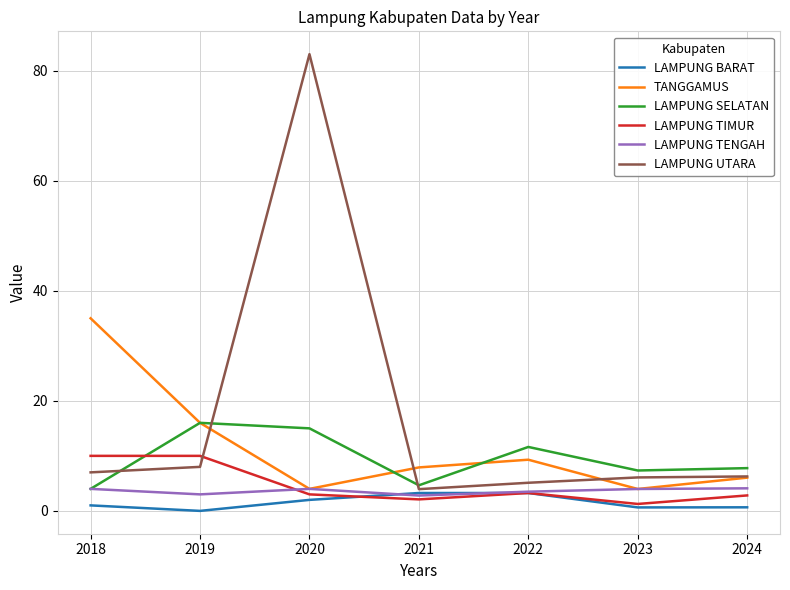

What is the spread (max minus min) of values at 2019?

16.0